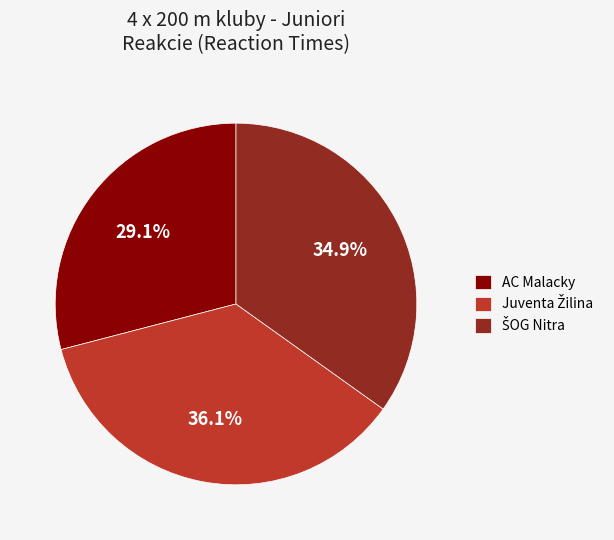

True or false: AC Malacky accounts for 16% of the total.

False